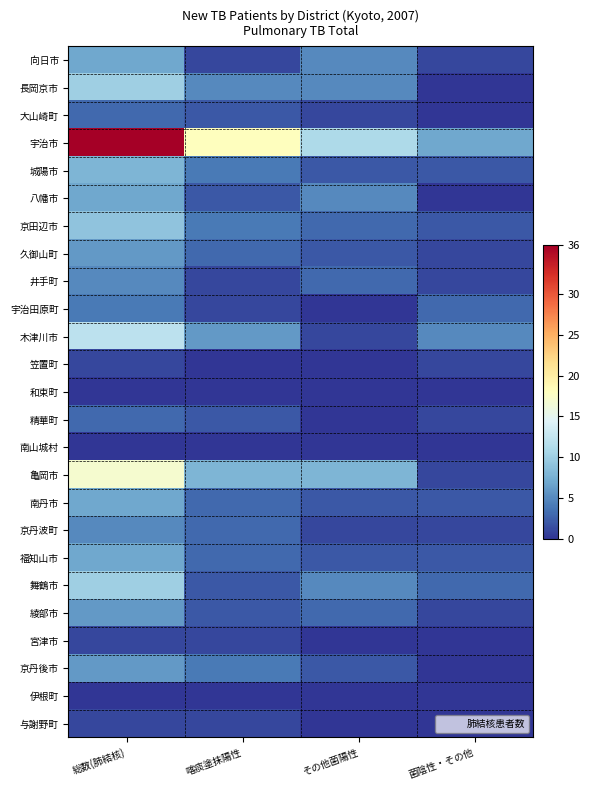

Reading right to left, extract all data points from this chart.

向日市: 菌陰性・その他=1	その他菌陽性=5	喀痰塗抹陽性=1	総数(肺結核)=7
長岡京市: 菌陰性・その他=0	その他菌陽性=5	喀痰塗抹陽性=5	総数(肺結核)=10
大山崎町: 菌陰性・その他=0	その他菌陽性=1	喀痰塗抹陽性=2	総数(肺結核)=3
宇治市: 菌陰性・その他=7	その他菌陽性=11	喀痰塗抹陽性=18	総数(肺結核)=36
城陽市: 菌陰性・その他=2	その他菌陽性=2	喀痰塗抹陽性=4	総数(肺結核)=8
八幡市: 菌陰性・その他=0	その他菌陽性=5	喀痰塗抹陽性=2	総数(肺結核)=7
京田辺市: 菌陰性・その他=2	その他菌陽性=3	喀痰塗抹陽性=4	総数(肺結核)=9
久御山町: 菌陰性・その他=1	その他菌陽性=2	喀痰塗抹陽性=3	総数(肺結核)=6
井手町: 菌陰性・その他=1	その他菌陽性=3	喀痰塗抹陽性=1	総数(肺結核)=5
宇治田原町: 菌陰性・その他=3	その他菌陽性=0	喀痰塗抹陽性=1	総数(肺結核)=4
木津川市: 菌陰性・その他=5	その他菌陽性=1	喀痰塗抹陽性=6	総数(肺結核)=12
笠置町: 菌陰性・その他=1	その他菌陽性=0	喀痰塗抹陽性=0	総数(肺結核)=1
和束町: 菌陰性・その他=0	その他菌陽性=0	喀痰塗抹陽性=0	総数(肺結核)=0
精華町: 菌陰性・その他=1	その他菌陽性=0	喀痰塗抹陽性=2	総数(肺結核)=3
南山城村: 菌陰性・その他=0	その他菌陽性=0	喀痰塗抹陽性=0	総数(肺結核)=0
亀岡市: 菌陰性・その他=1	その他菌陽性=8	喀痰塗抹陽性=8	総数(肺結核)=17
南丹市: 菌陰性・その他=2	その他菌陽性=2	喀痰塗抹陽性=3	総数(肺結核)=7
京丹波町: 菌陰性・その他=1	その他菌陽性=1	喀痰塗抹陽性=3	総数(肺結核)=5
福知山市: 菌陰性・その他=2	その他菌陽性=2	喀痰塗抹陽性=3	総数(肺結核)=7
舞鶴市: 菌陰性・その他=3	その他菌陽性=5	喀痰塗抹陽性=2	総数(肺結核)=10
綾部市: 菌陰性・その他=1	その他菌陽性=3	喀痰塗抹陽性=2	総数(肺結核)=6
宮津市: 菌陰性・その他=0	その他菌陽性=0	喀痰塗抹陽性=1	総数(肺結核)=1
京丹後市: 菌陰性・その他=0	その他菌陽性=2	喀痰塗抹陽性=4	総数(肺結核)=6
伊根町: 菌陰性・その他=0	その他菌陽性=0	喀痰塗抹陽性=0	総数(肺結核)=0
与謝野町: 菌陰性・その他=0	その他菌陽性=0	喀痰塗抹陽性=1	総数(肺結核)=1